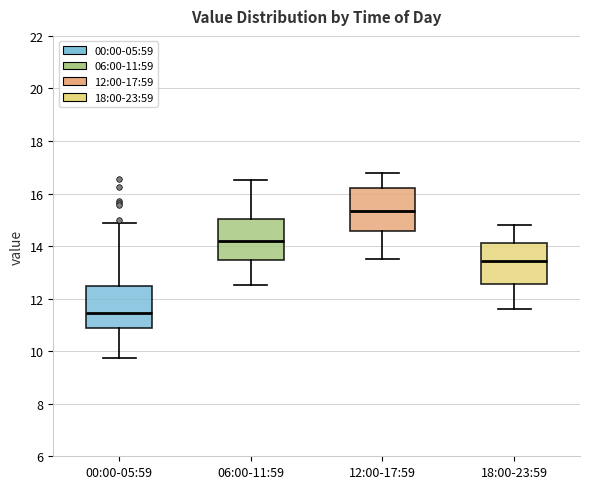

Reading left to right, read every box against the y-axis: the position of its median line, the range the box covers, and the ends of its whiskers. The values are not printed on the chart, so give them approximately, as read against the axis.

00:00-05:59: median 11.4, box 10.8 to 12.4, whiskers 9.8 to 14.8
06:00-11:59: median 14.2, box 13.4 to 15.0, whiskers 12.6 to 16.6
12:00-17:59: median 15.4, box 14.6 to 16.2, whiskers 13.6 to 16.8
18:00-23:59: median 13.4, box 12.6 to 14.2, whiskers 11.6 to 14.8